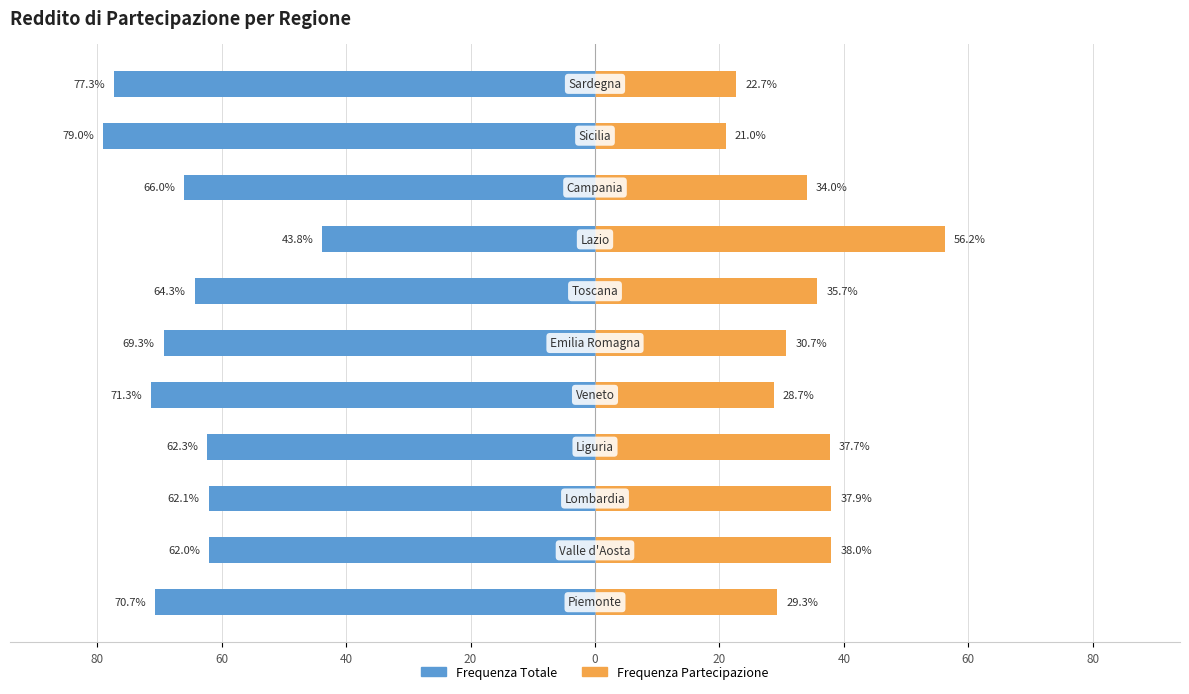

What are all the series names shown in the legend?

Frequenza Totale, Frequenza Partecipazione